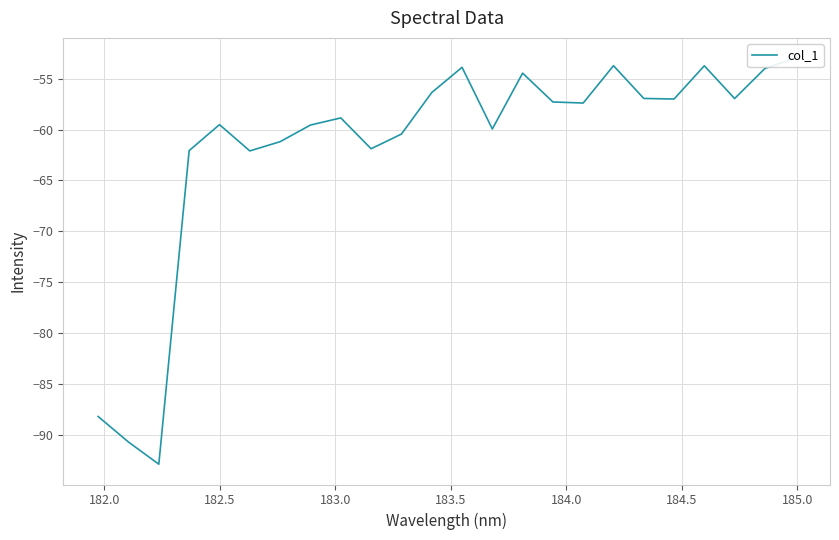

What is the difference between the second highest and second lowest values?

37.0